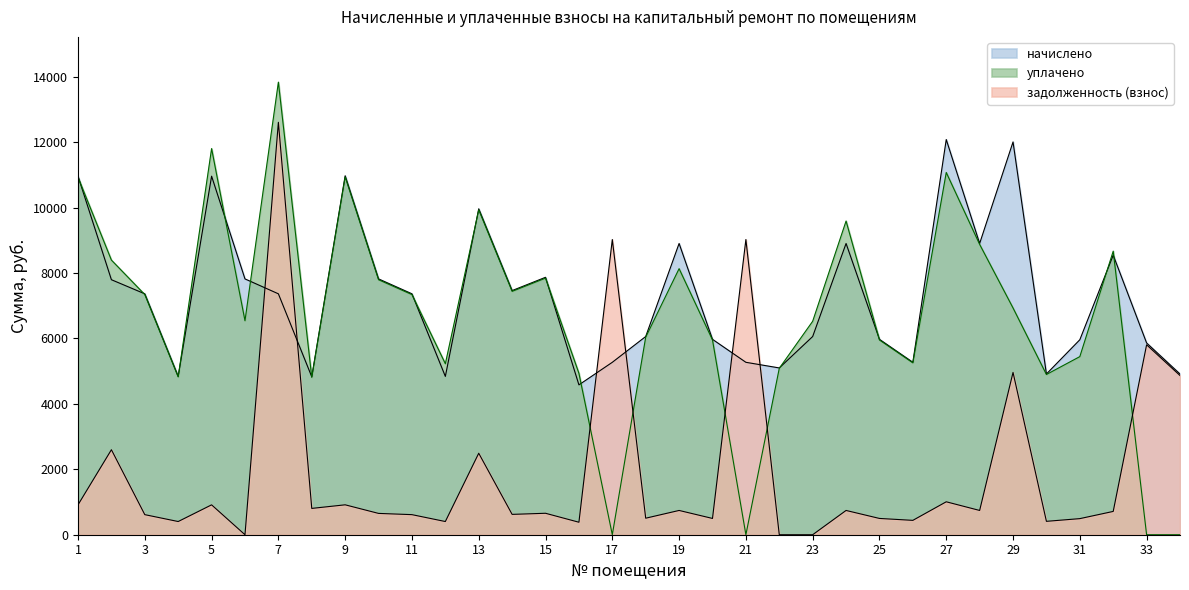

What is the total value across all series at 4?

10065.2